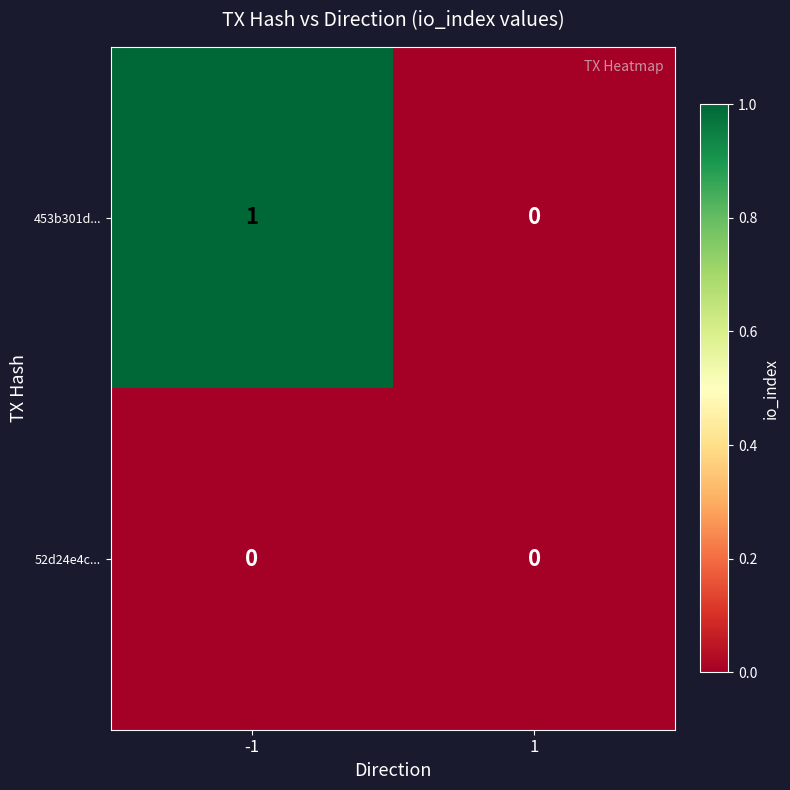

At which category is the sum across all series the highest?

-1